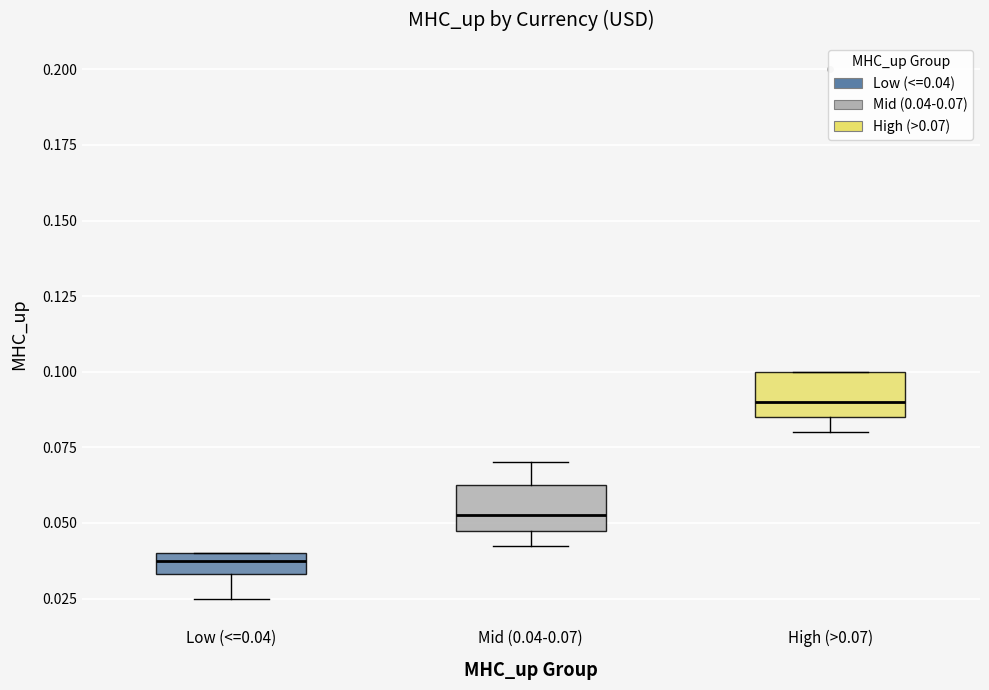

Where is the lower edge of the box for Mid (0.04-0.07) on the y-axis? The values are not printed on the chart, so give them approximately, as read against the axis.

0.050